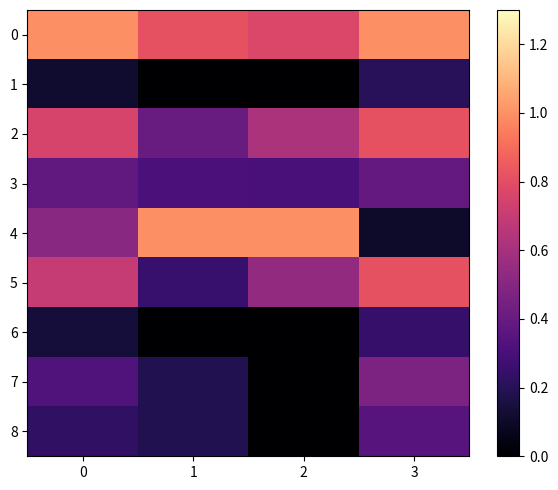

Rank the series by their maximum value, from lowest to highest.

1, 6, 8, 3, 7, 2, 5, 0, 4